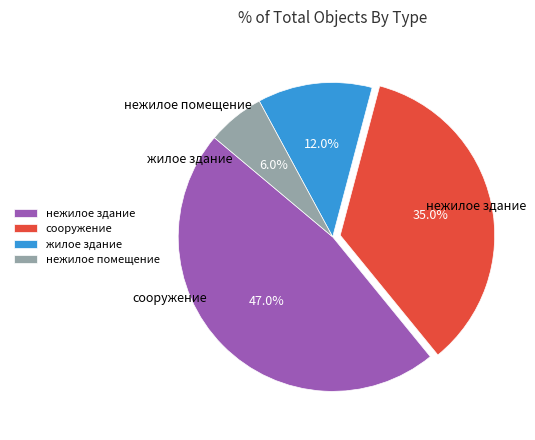

Between нежилое здание and жилое здание, which is larger?

нежилое здание